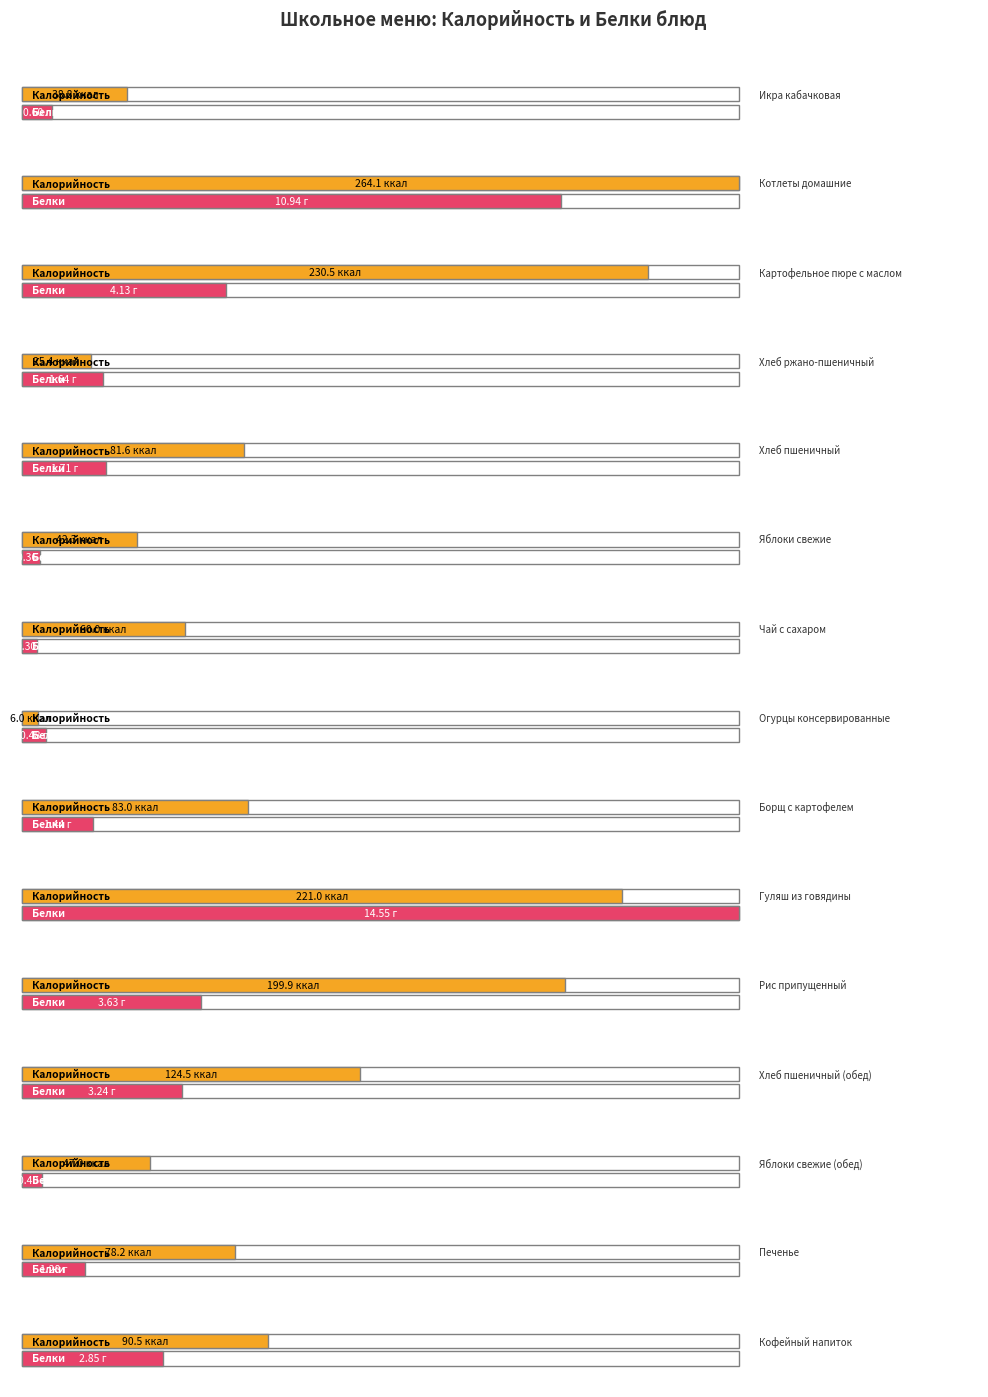

What is the minimum value for Белки?

0.3